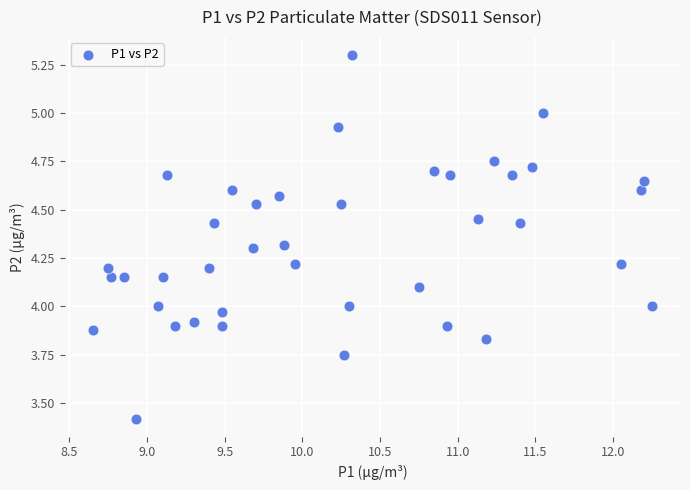

What is the range of X values (max minus min)?

3.6